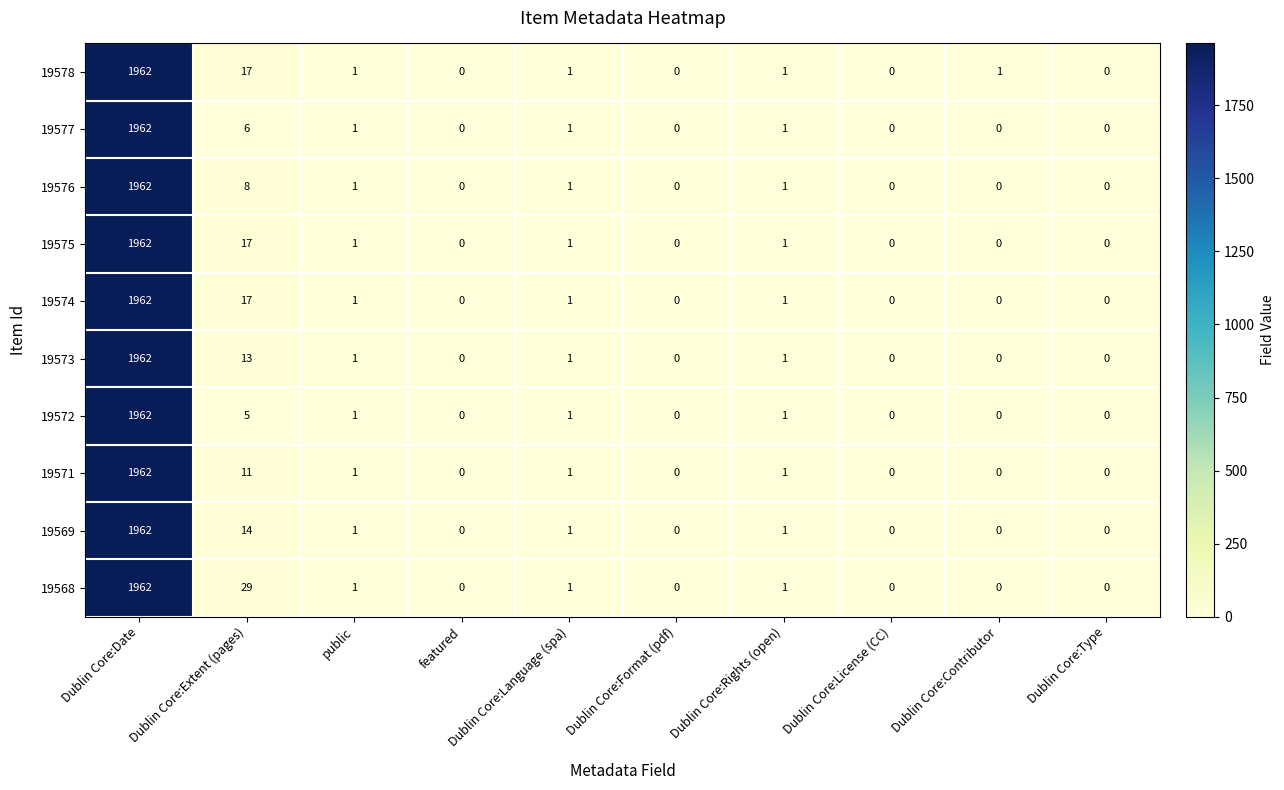

Is it true that 19573 equals 1962 at Dublin Core:Date?

True